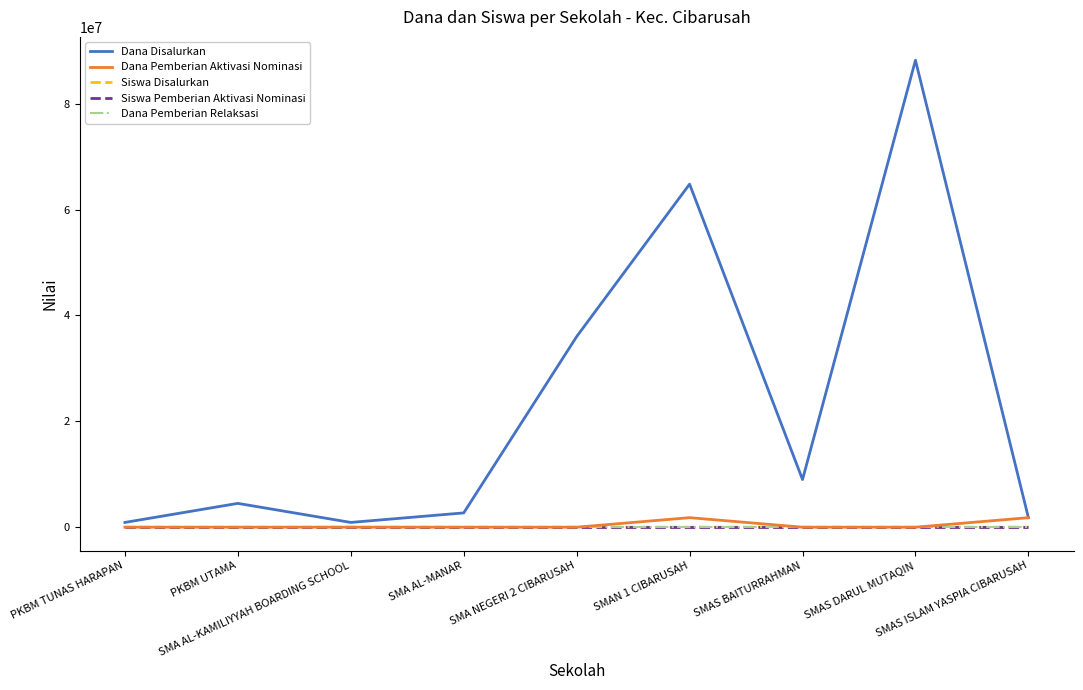

How many values in the Dana Disalurkan series are below 4500000?

4